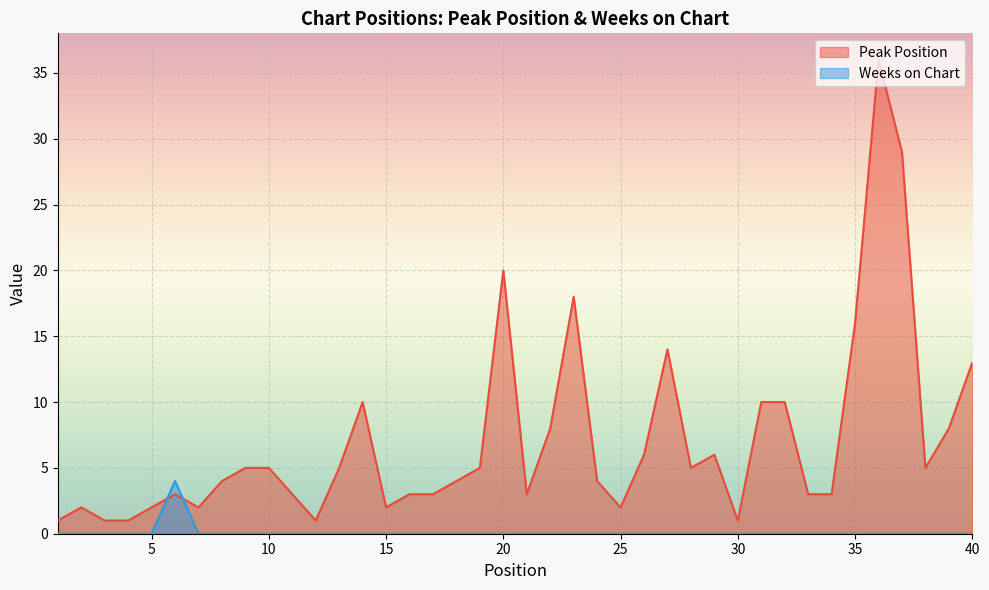

How many interior local peaks does the Weeks on Chart series have?

1